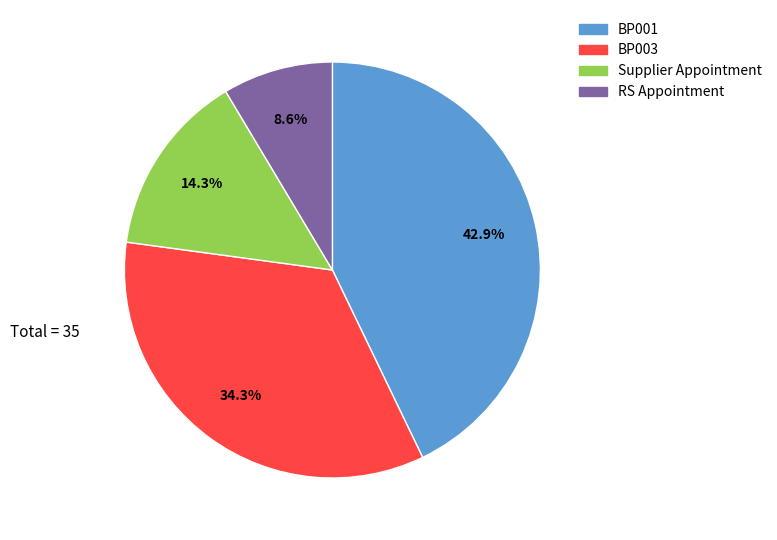

Does any single category account for the majority?

No